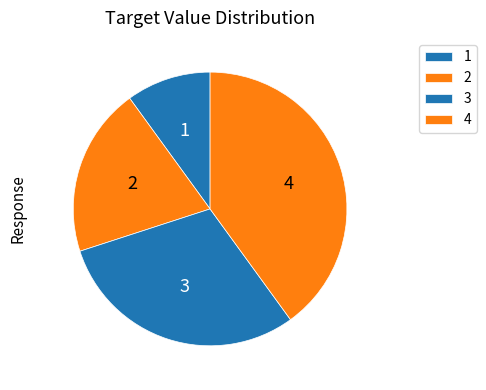

How many segments does this pie chart have?

4